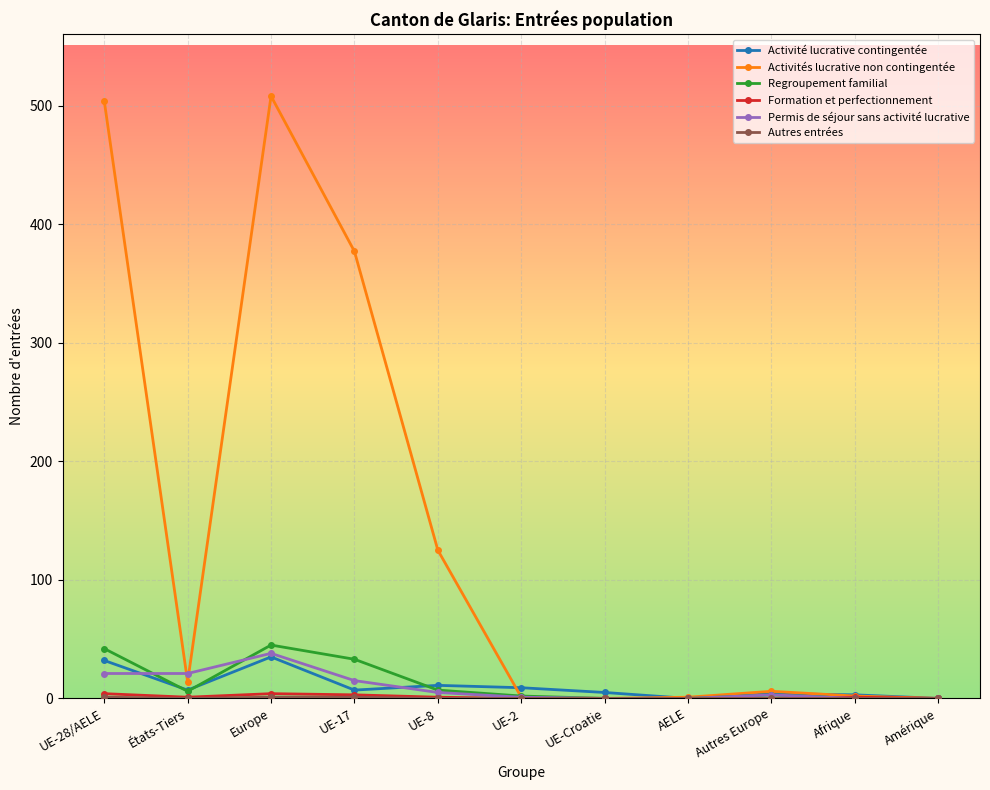

At which category is the sum across all series the highest?

Europe